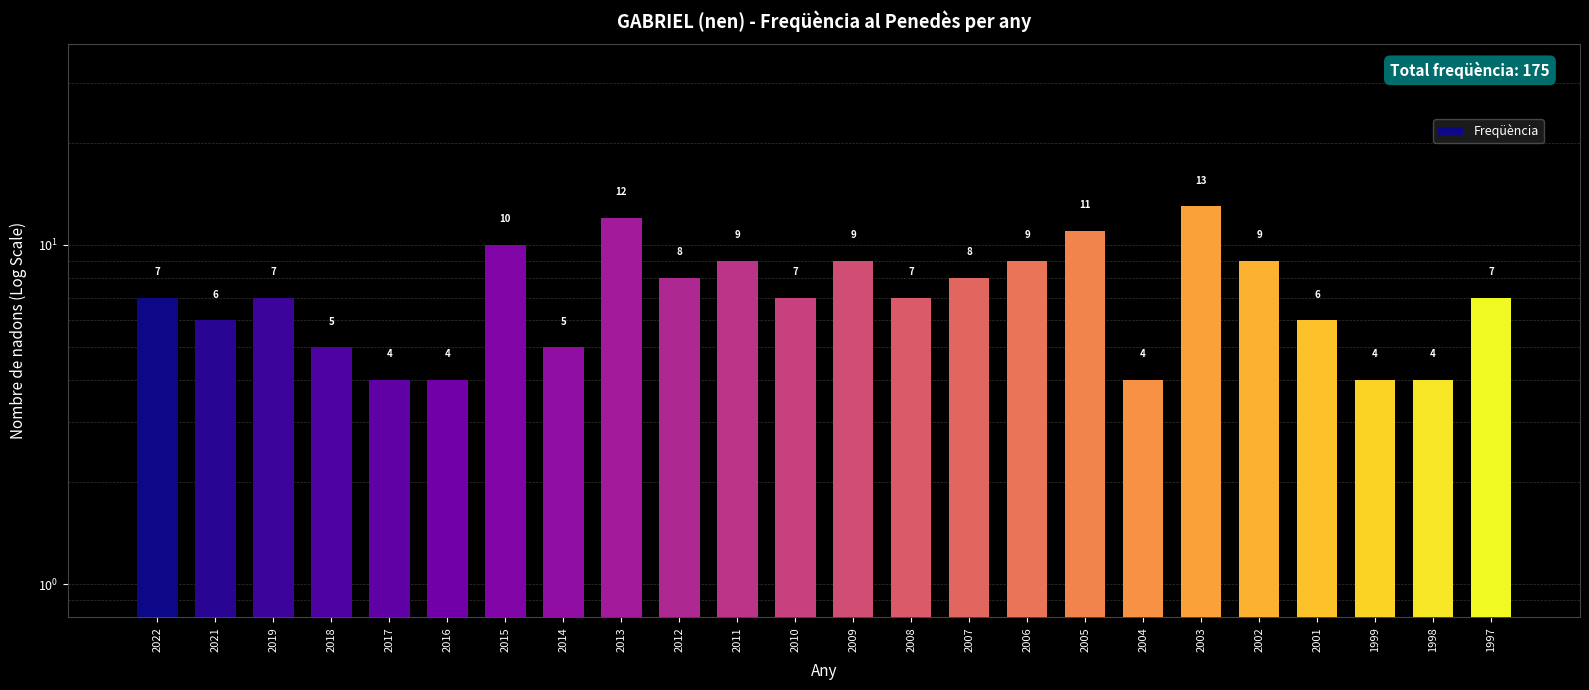

Reading left to right, transcribe all the data shown in this chart.

7	6	7	5	4	4	10	5	12	8	9	7	9	7	8	9	11	4	13	9	6	4	4	7